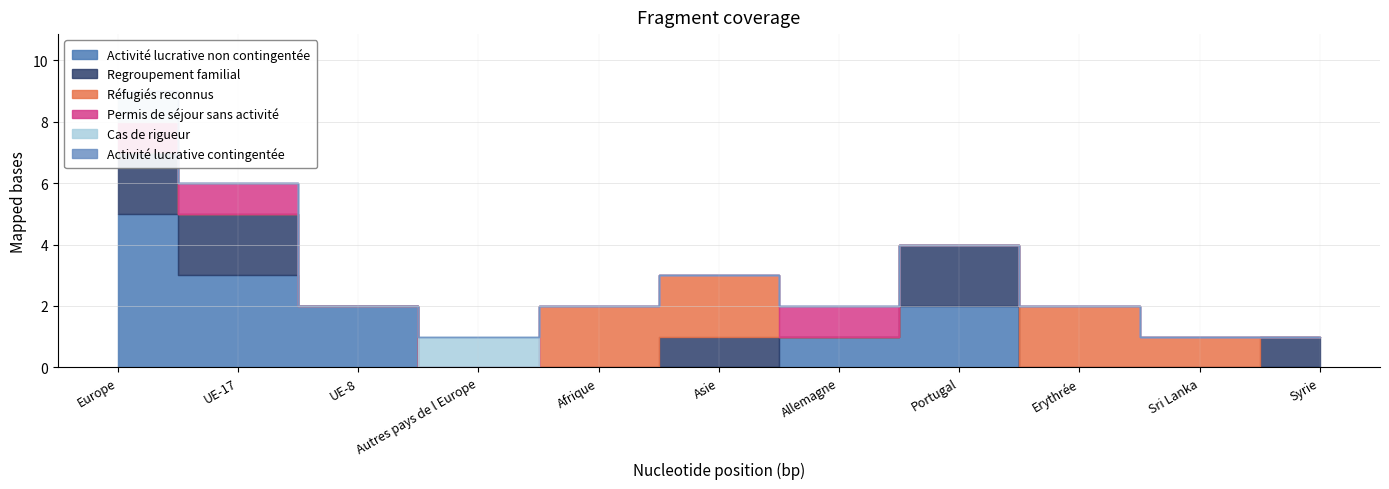

The value of Cas de rigueur at Europe is 1. True or false?

False